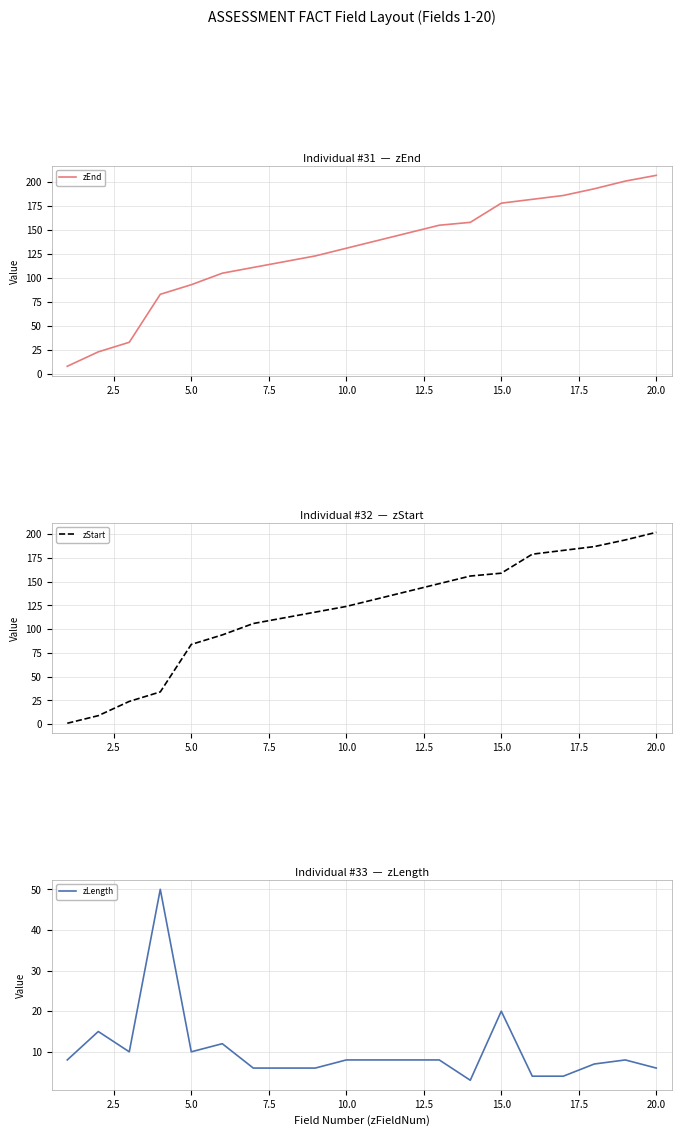

Reading right to left, transcribe all the data shown in this chart.

zEnd: 207	201	193	186	182	178	158	155	147	139	131	123	117	111	105	93	83	33	23	8
zStart: 202	194	187	183	179	159	156	148	140	132	124	118	112	106	94	84	34	24	9	1
zLength: 6	8	7	4	4	20	3	8	8	8	8	6	6	6	12	10	50	10	15	8